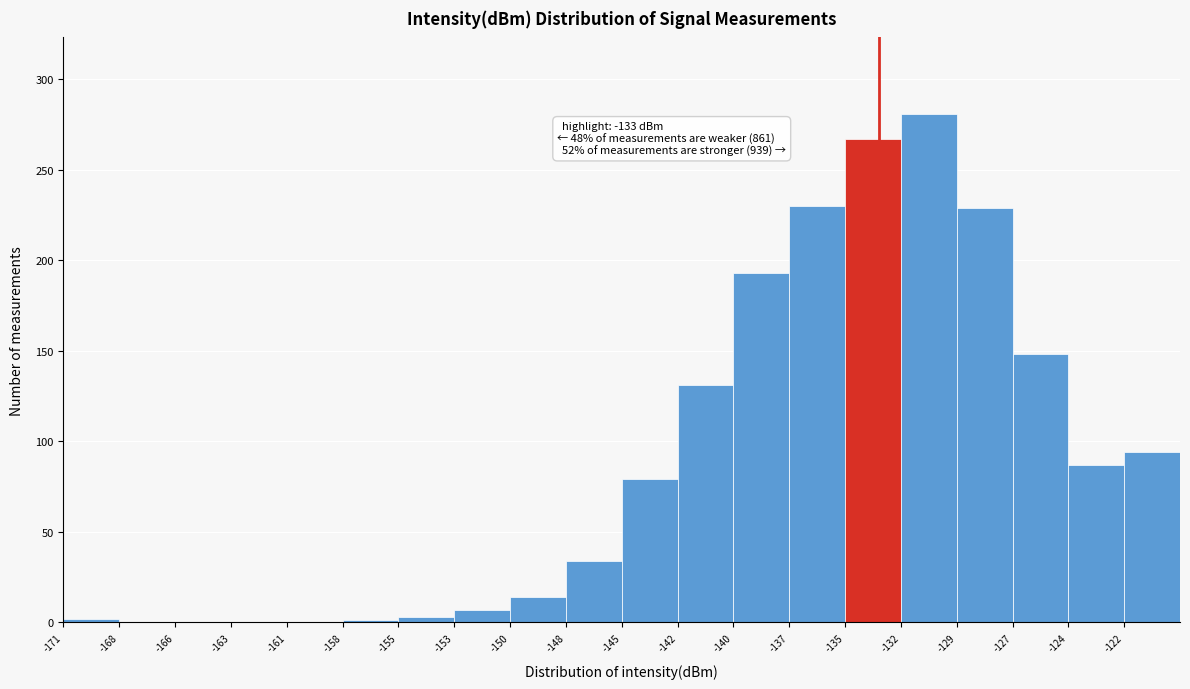

Which range on the x-axis has the tallest bar?

-132.0 to -129.4